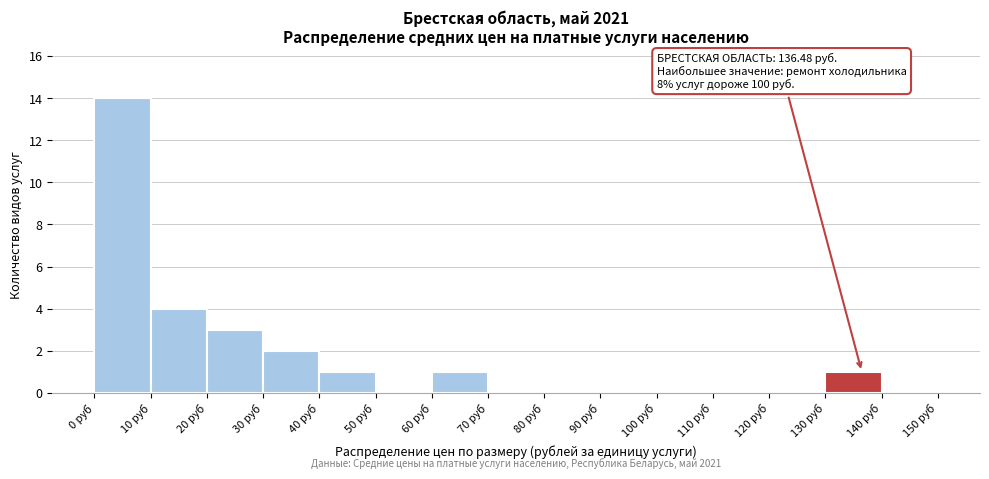

Which range on the x-axis has the tallest bar?

0 to 10